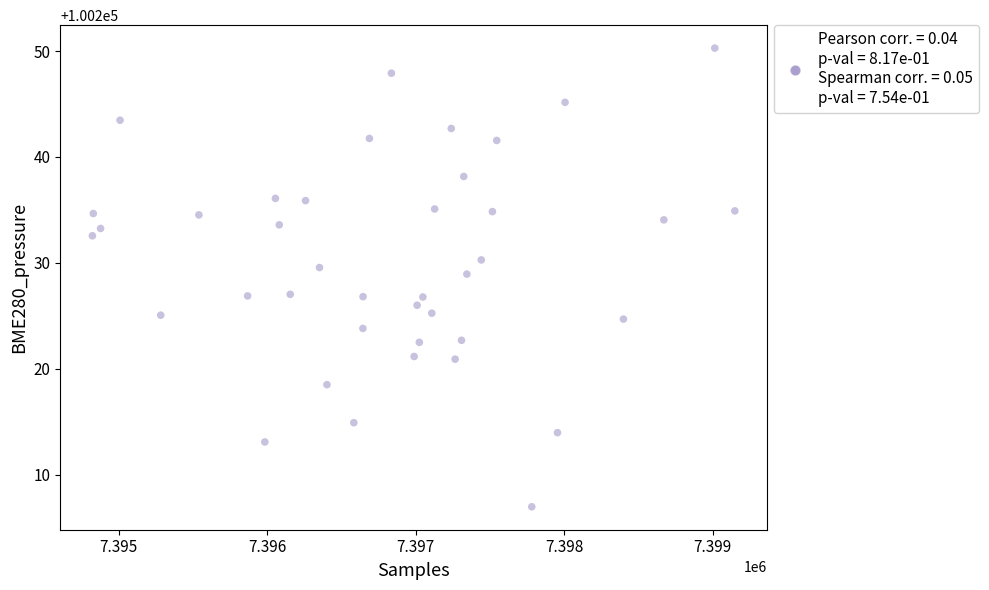

What is the range of Y values (max minus min)?

43.3